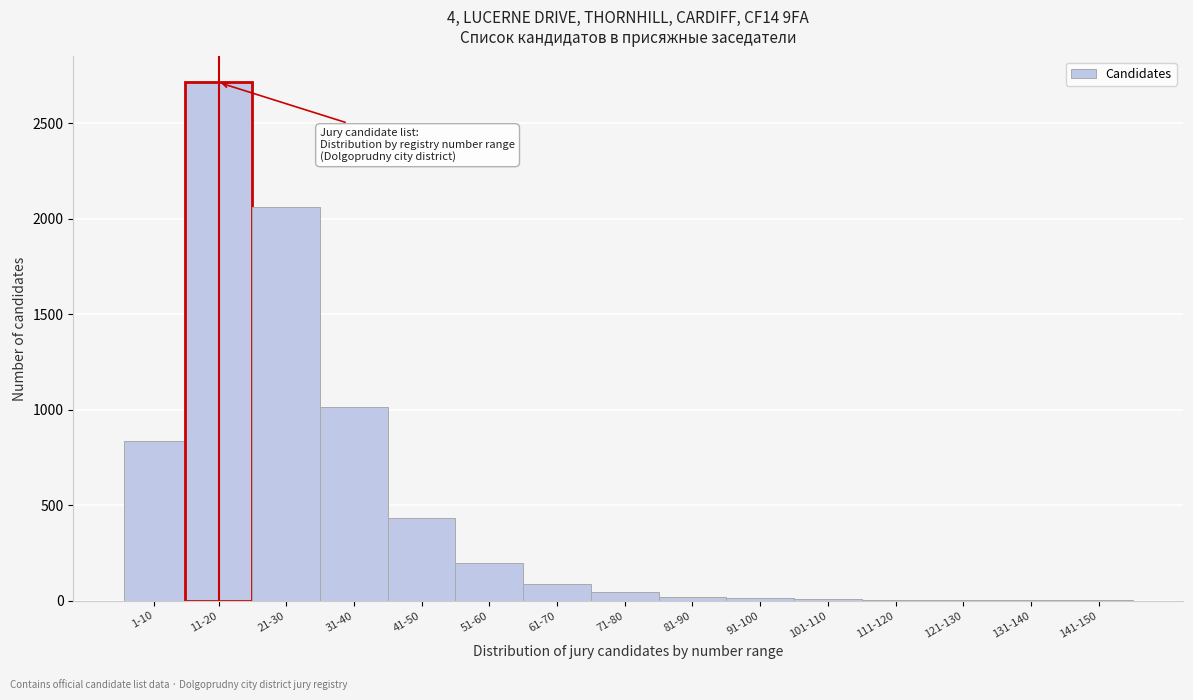

At which category does the chart reach its peak across all series?

11-20